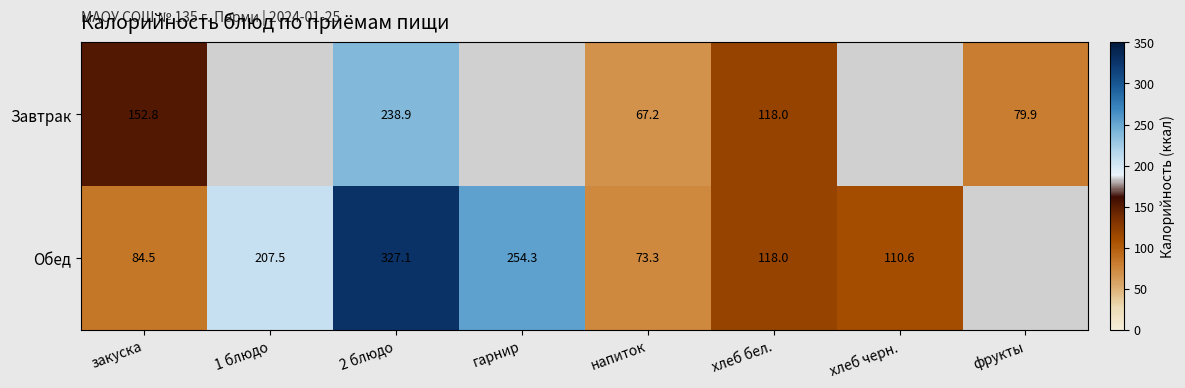

The value of Обед at хлеб черн. is 63.6. True or false?

False